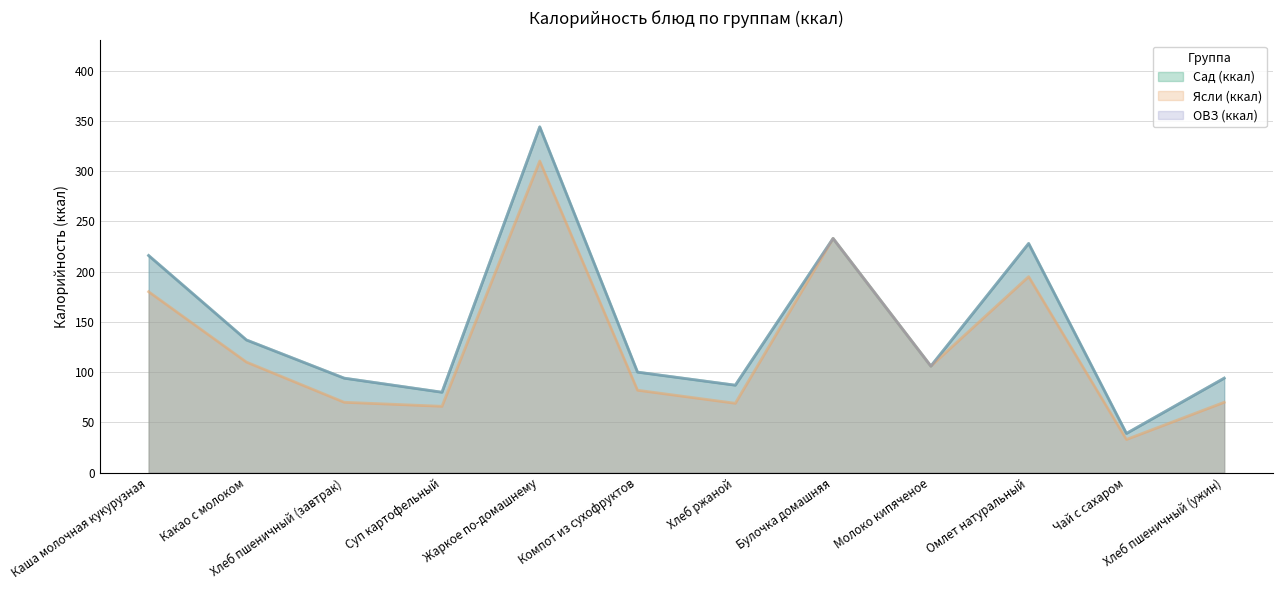

In ОВЗ (ккал), how many points are higher than both neighbors (excluding endpoints)?

3